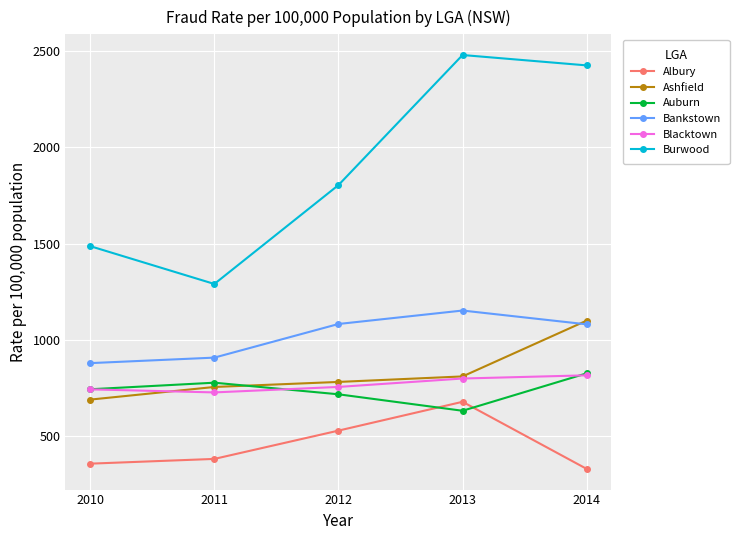

Count the number of categories in the chart.

5